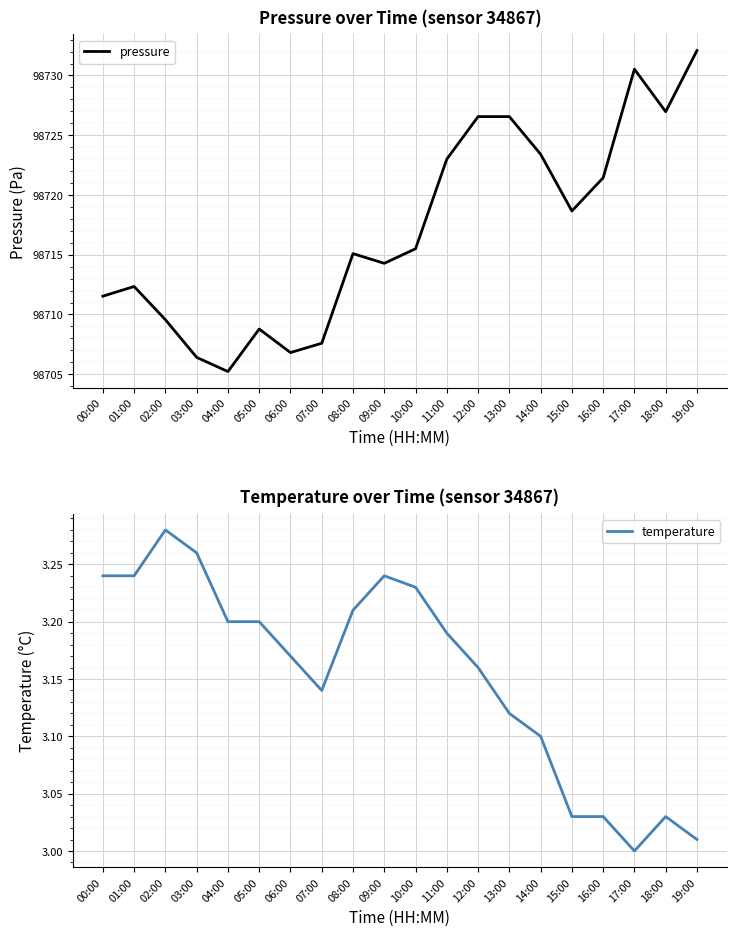

Rank the categories by temperature value from highest to lowest.

02:00, 03:00, 00:00, 01:00, 09:00, 10:00, 08:00, 04:00, 05:00, 11:00, 06:00, 12:00, 07:00, 13:00, 14:00, 15:00, 16:00, 18:00, 19:00, 17:00